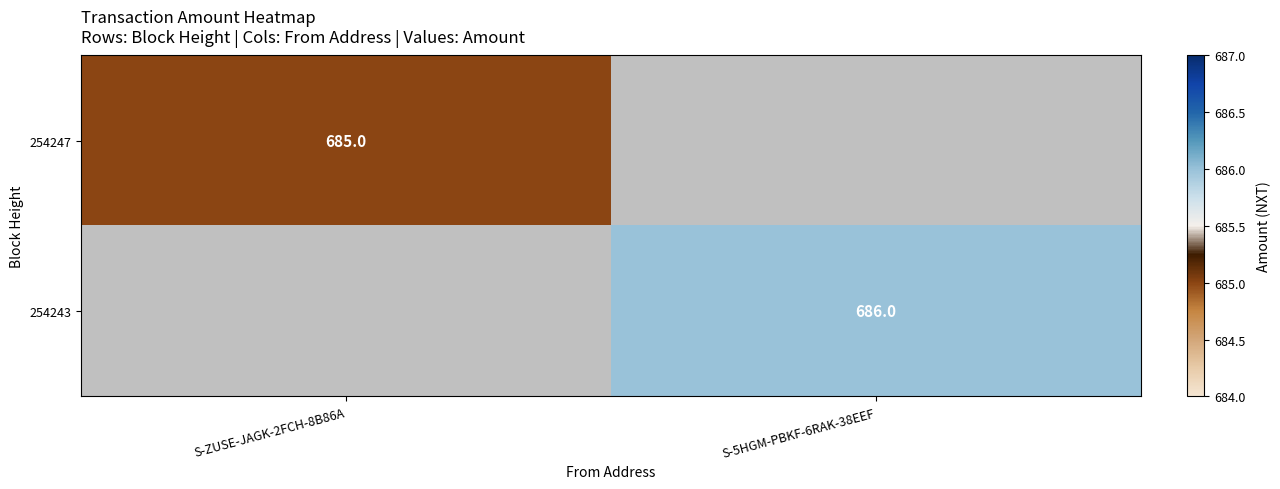

Is it true that 254247 equals 268 at S-ZUSE-JAGK-2FCH-8B86A?

False